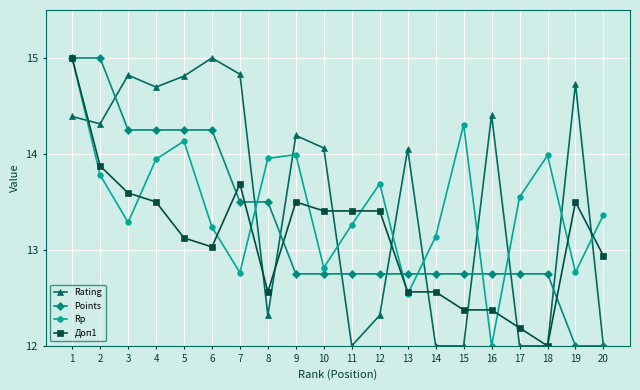

True or false: Rp and Rating intersect in this chart.

True